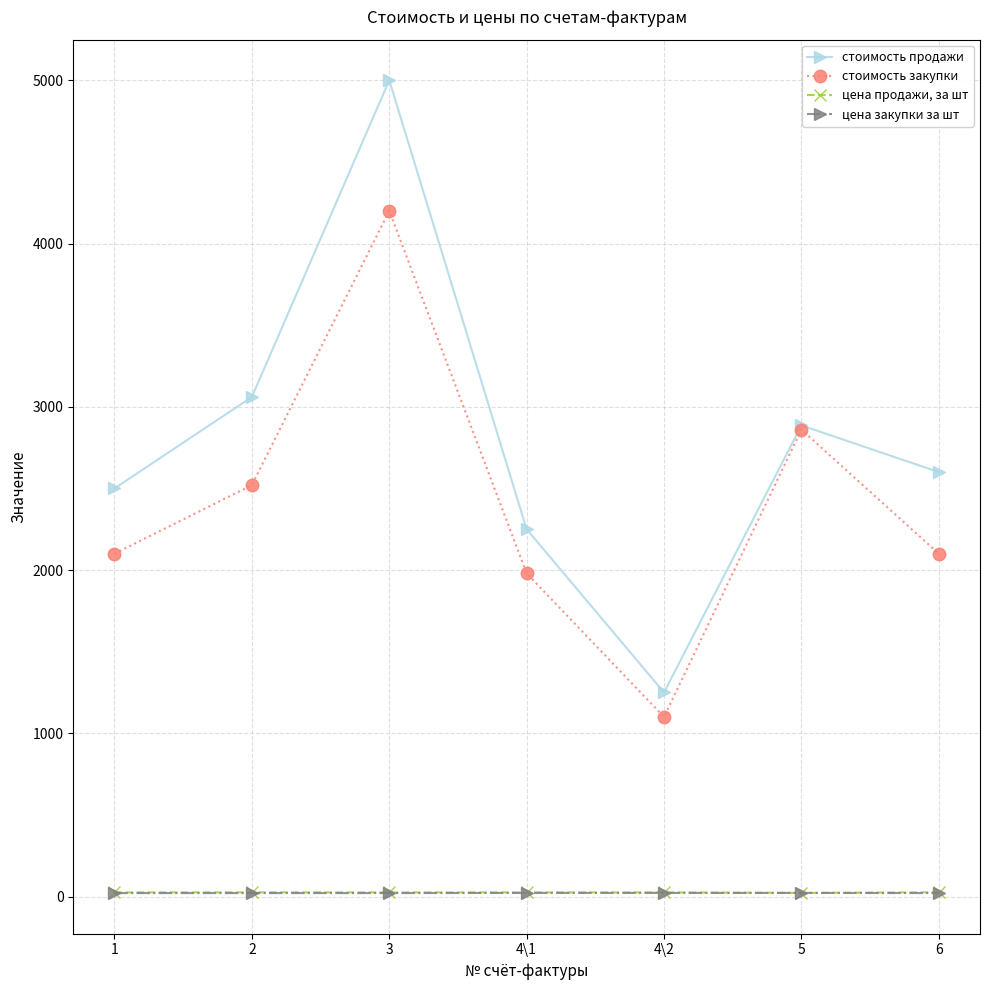

Is it true that цена закупки за шт equals 22.0 at 4\1?

True